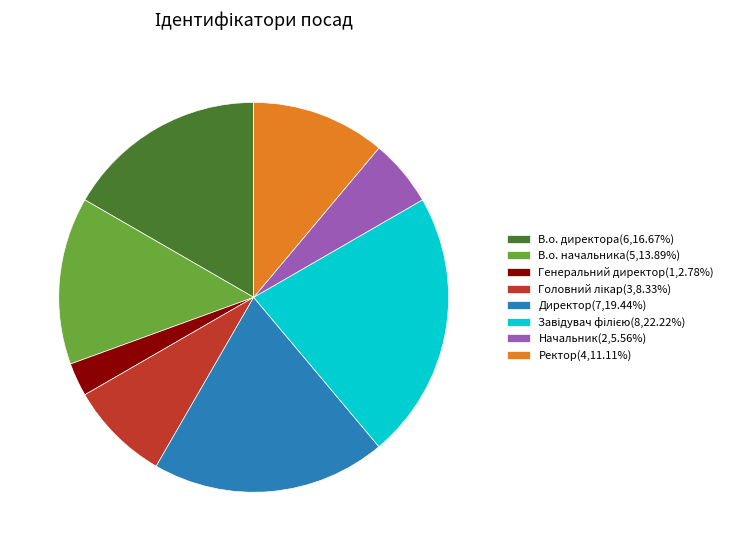

What is the ratio of the value at Ректор(4,11.11%) to the value at В.о. директора(6,16.67%)?

0.7